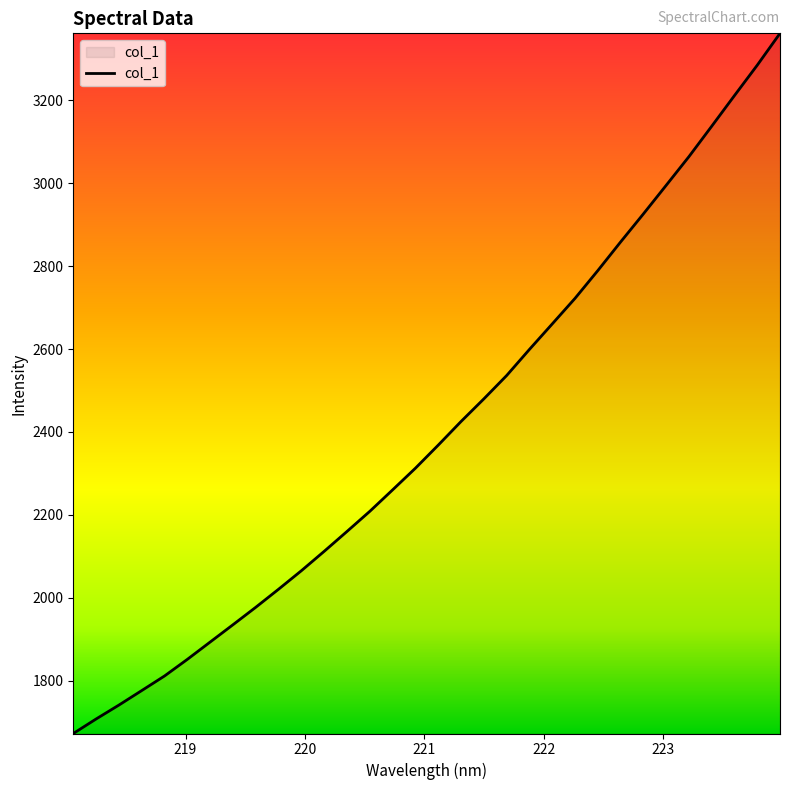

Reading left to right, list all the values displayed in this chart.

1672.8	1707.8	1741.3	1776.3	1811.6	1851.7	1893.4	1935.2	1977.3	2020.9	2065.5	2112.3	2160.2	2208.8	2260.5	2312.8	2368.4	2425.3	2479.8	2536.1	2599.2	2660.6	2722.3	2789.2	2858.2	2925.8	2994.8	3064.1	3137.4	3211.3	3284.6	3361.4